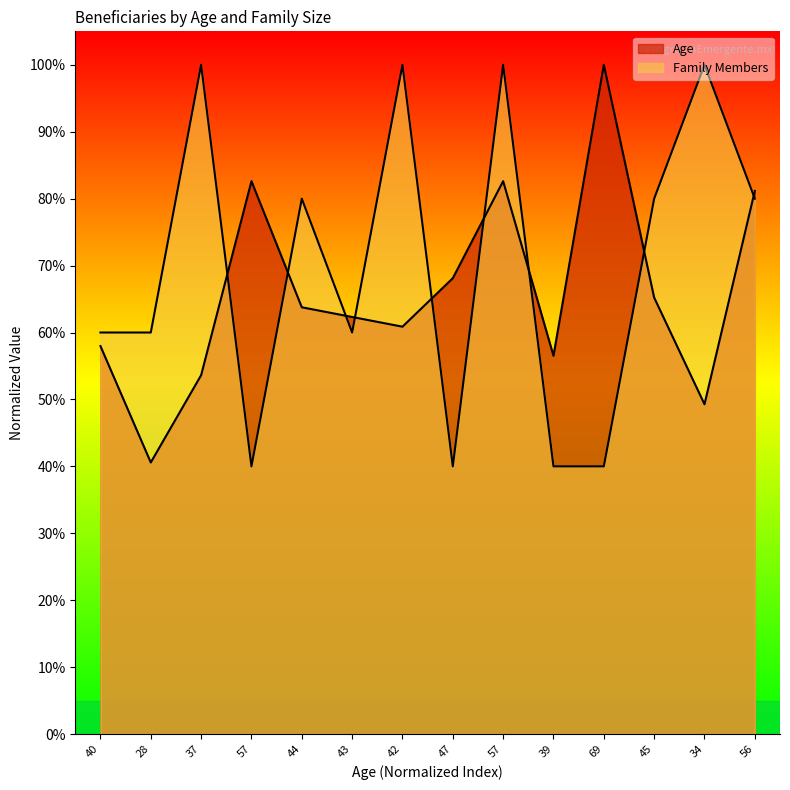

Read the Age value at 45.

65.2